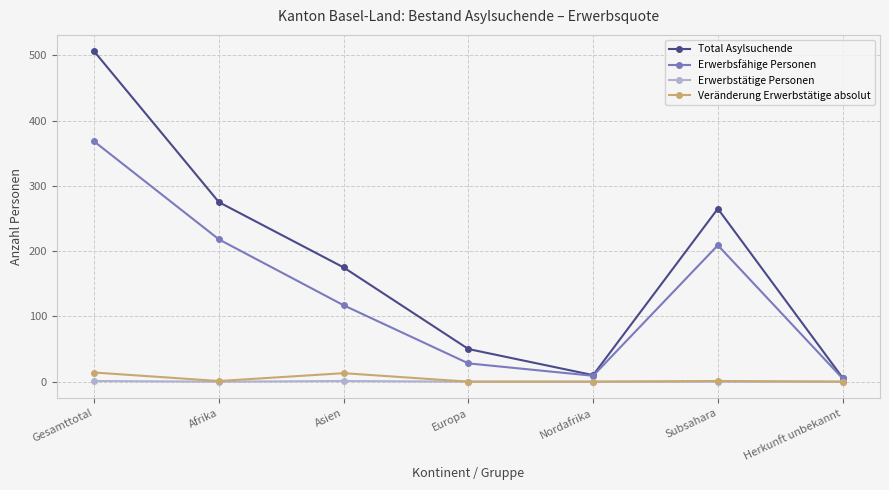

What is the label of the 3rd point from the left?

Asien